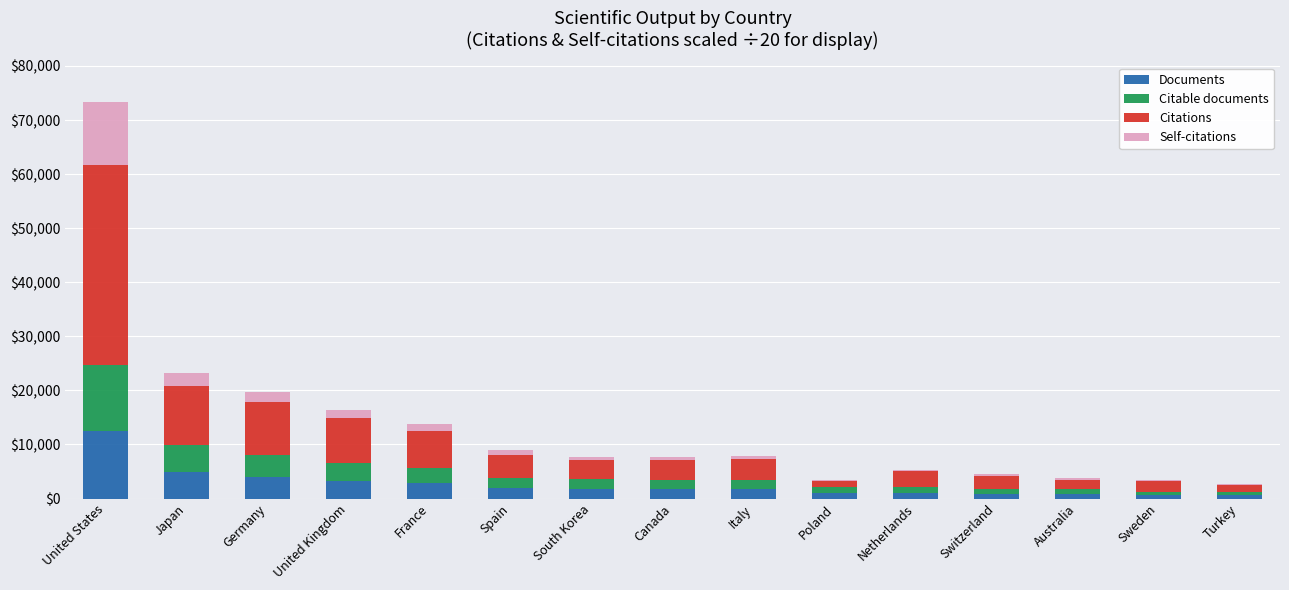

At which category is the sum across all series the highest?

United States